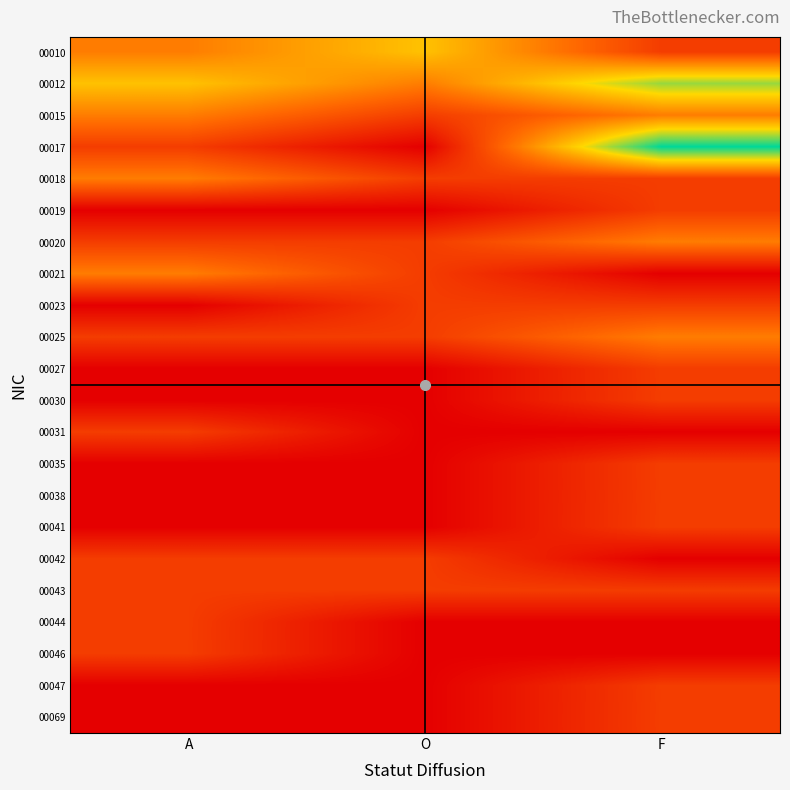

The 00019 series shows -1 at O. True or false?

False